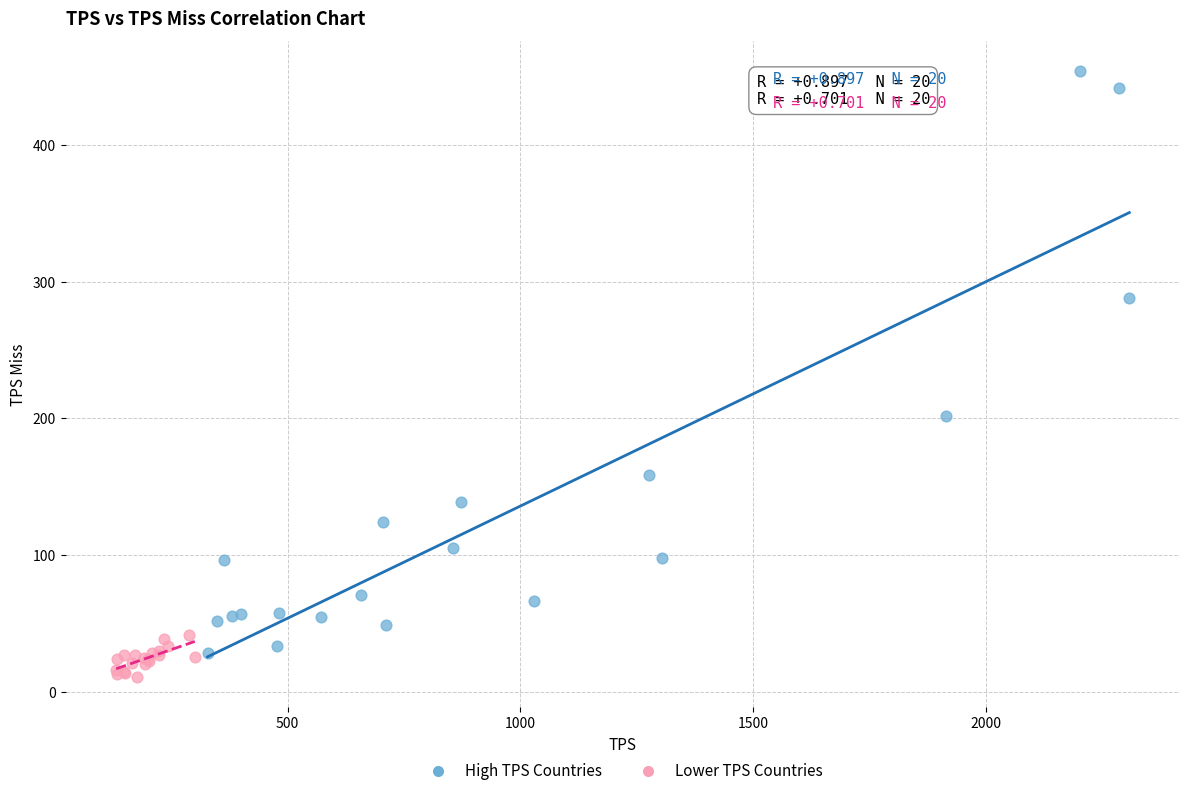

Which series reaches the maximum Y coordinate?

High TPS Countries